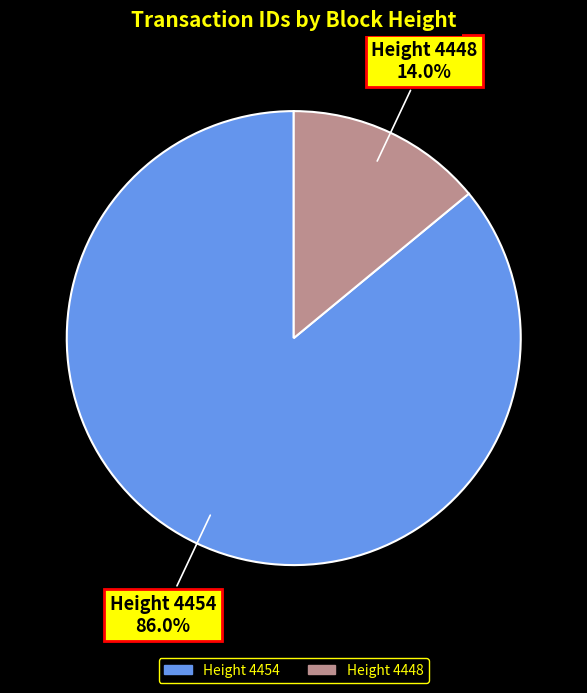

To the nearest percent, what portion does Height 4454 represent?

86%